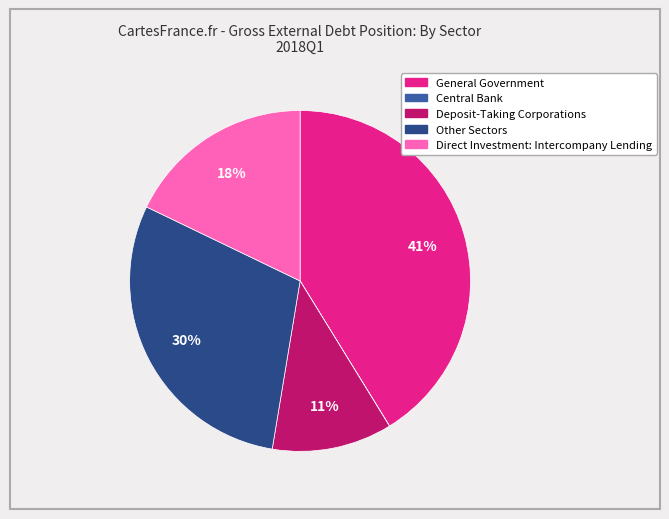

True or false: Direct Investment: Intercompany Lending accounts for 5% of the total.

False